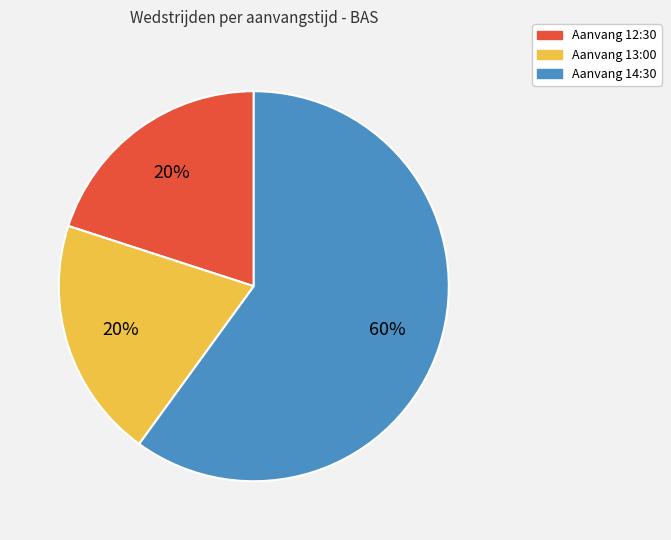

To the nearest percent, what is the difference between the largest and smallest slice percentages?

40%